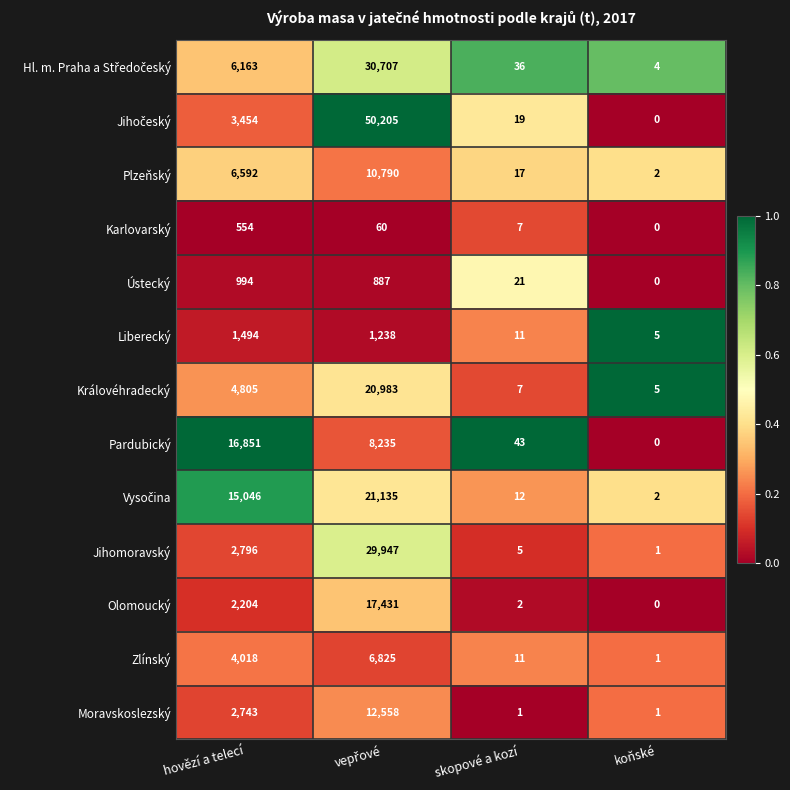

What is the average value of the Olomoucký series?

4909